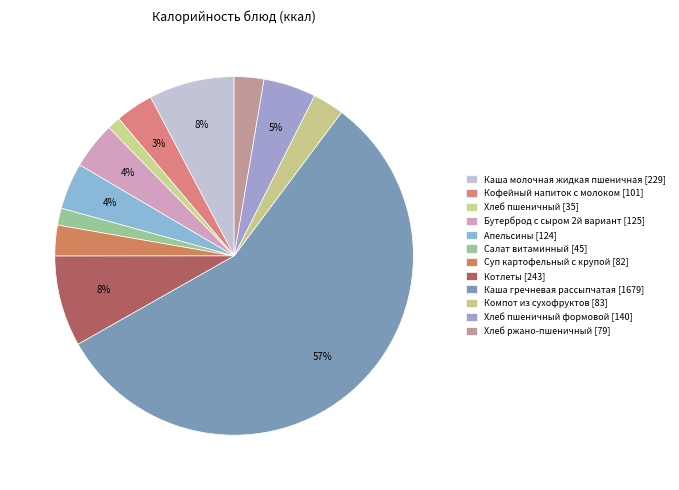

How many segments does this pie chart have?

12